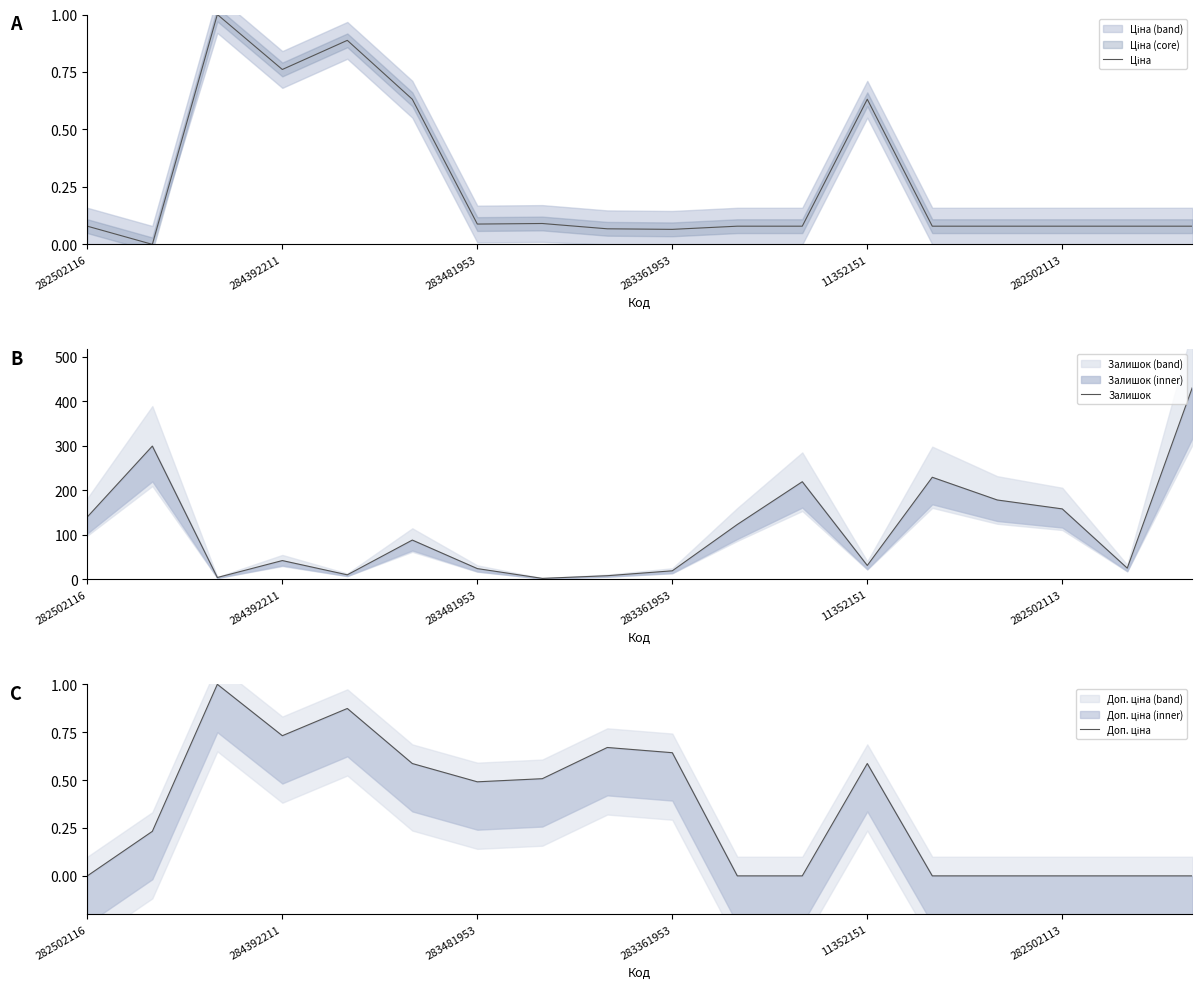

How many data points in Залишок are above 88?

8